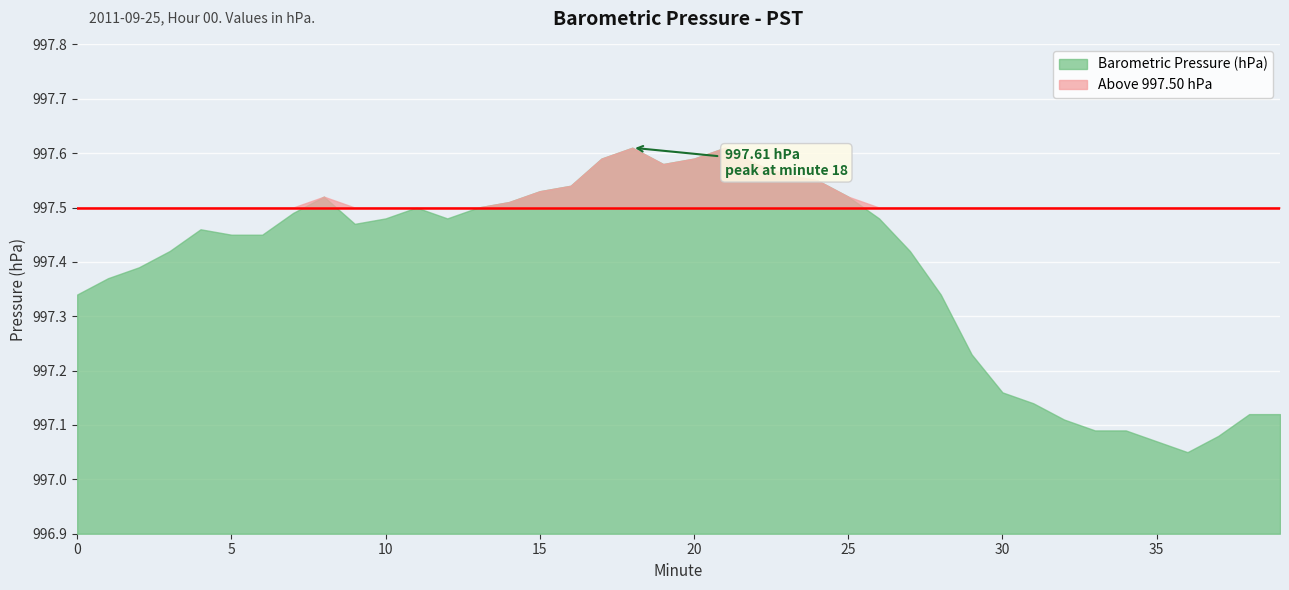

Reading left to right, list all the values displayed in this chart.

997.3	997.4	997.4	997.4	997.5	997.5	997.5	997.5	997.5	997.5	997.5	997.5	997.5	997.5	997.5	997.5	997.5	997.6	997.6	997.6	997.6	997.6	997.6	997.6	997.5	997.5	997.5	997.4	997.3	997.2	997.2	997.1	997.1	997.1	997.1	997.1	997.0	997.1	997.1	997.1